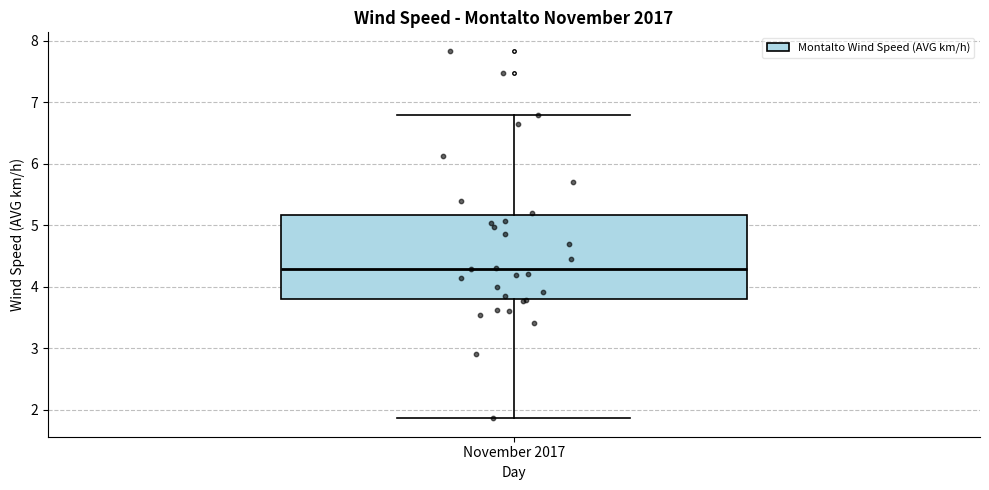

Transcribe this box plot: give where the median line is, the range the box spans, and where the two whiskers end, as read against the y-axis. The values are not printed on the chart, so give them approximately, as read against the axis.

median 4.3, box 3.8 to 5.2, whiskers 1.9 to 6.8